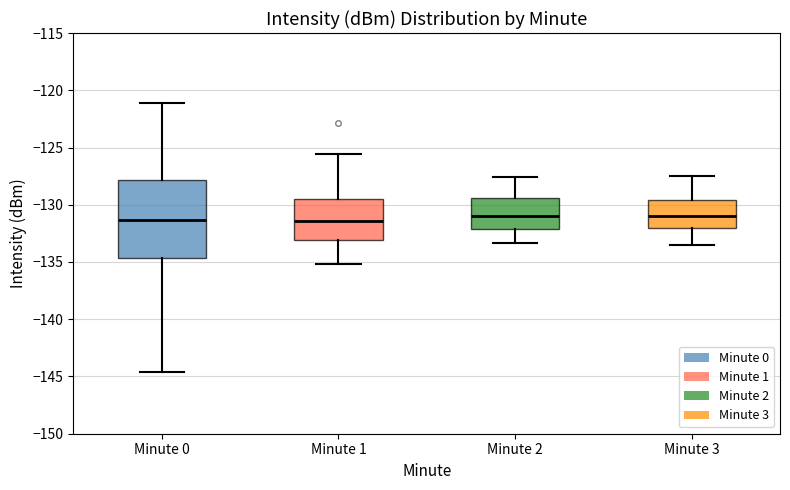

Comparing the boxes themselves (not the whiskers), which one is the tallest?

Minute 0